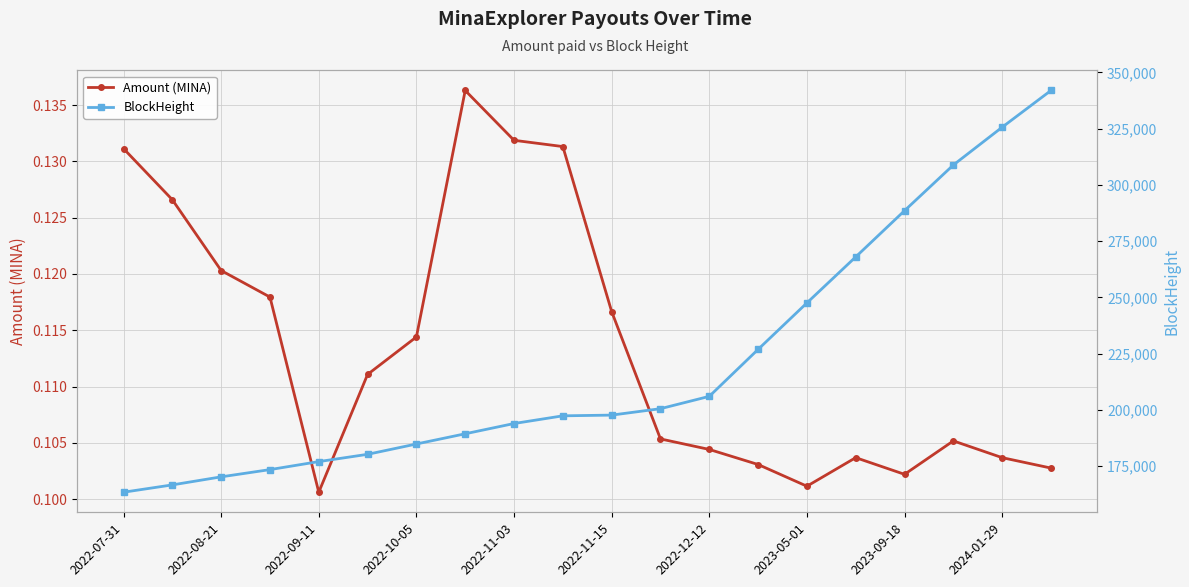

How many Amount (MINA) values are between 0 and 1?

20